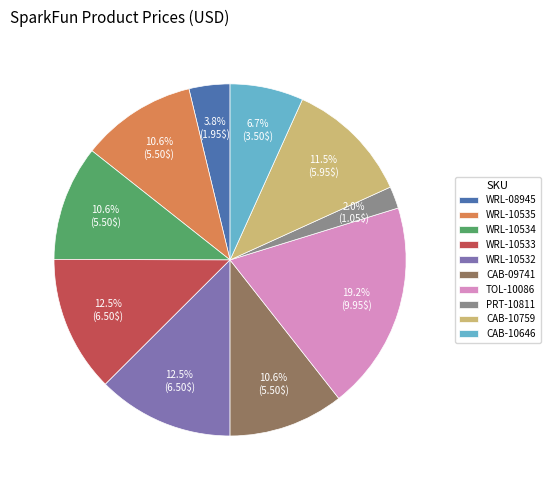

Is it true that WRL-10534 is 11% of the pie?

True